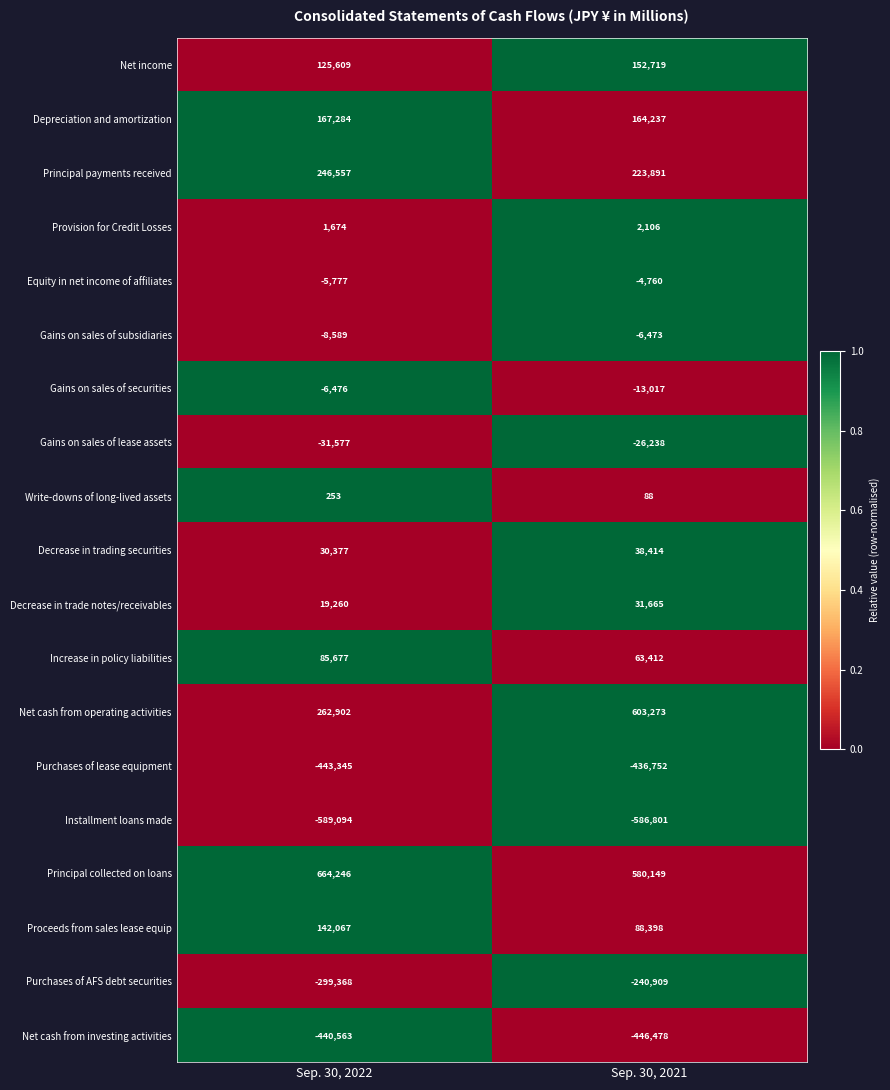

What is the difference between the maximum and minimum values in the Principal collected on loans series?

84097